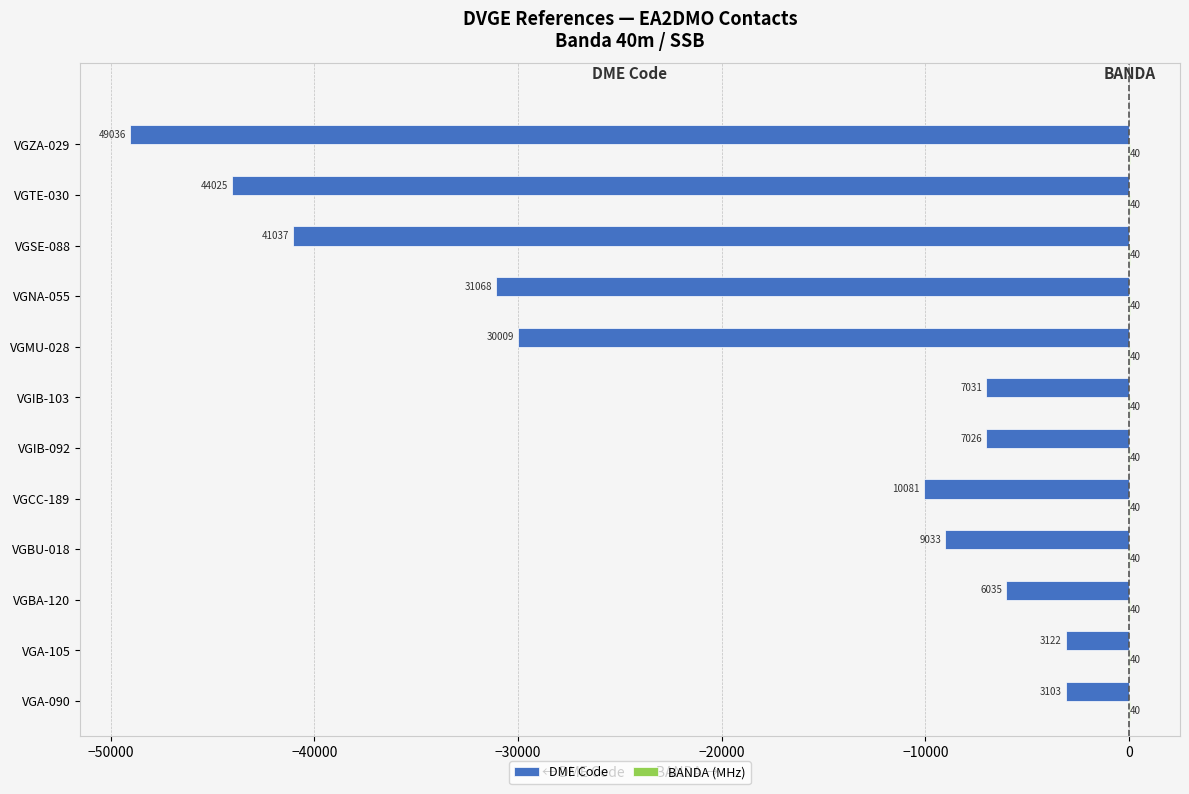

Between VGA-105 and VGZA-029, which series saw the biggest shift?

DME Code